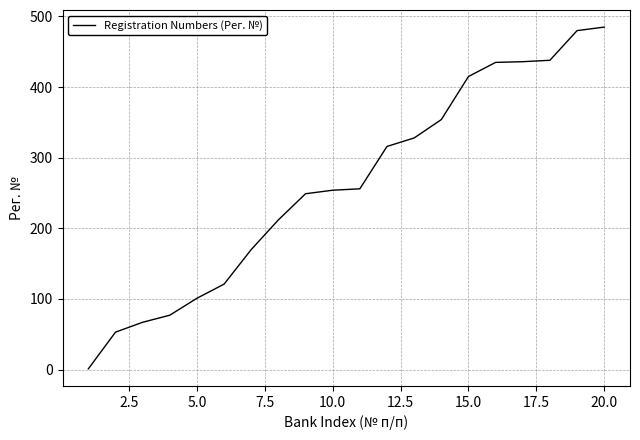

What is the sum of all values?

5248